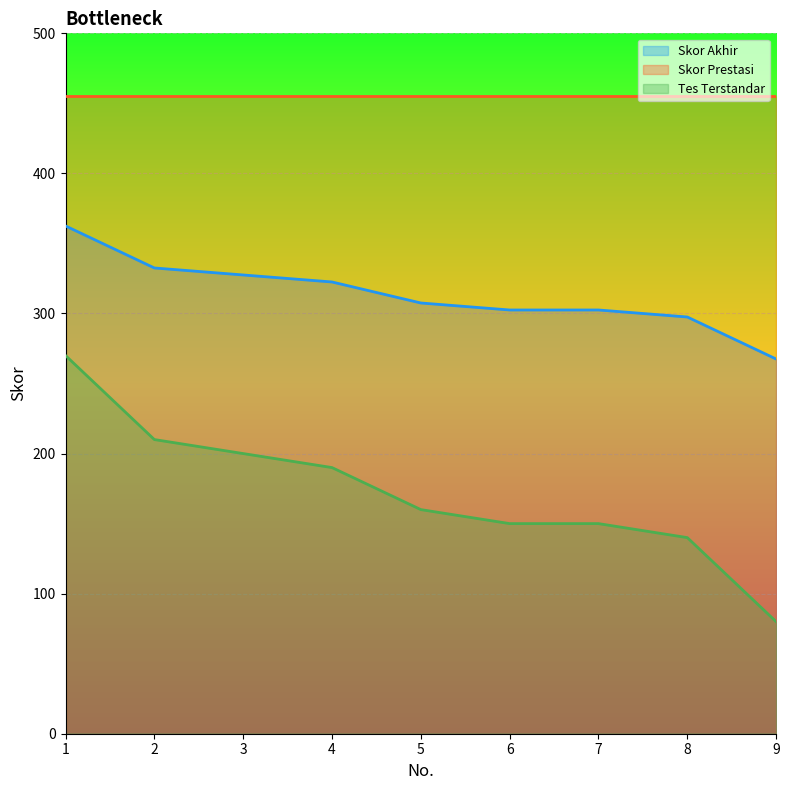

What is the sum of all Skor Akhir values?

2822.5